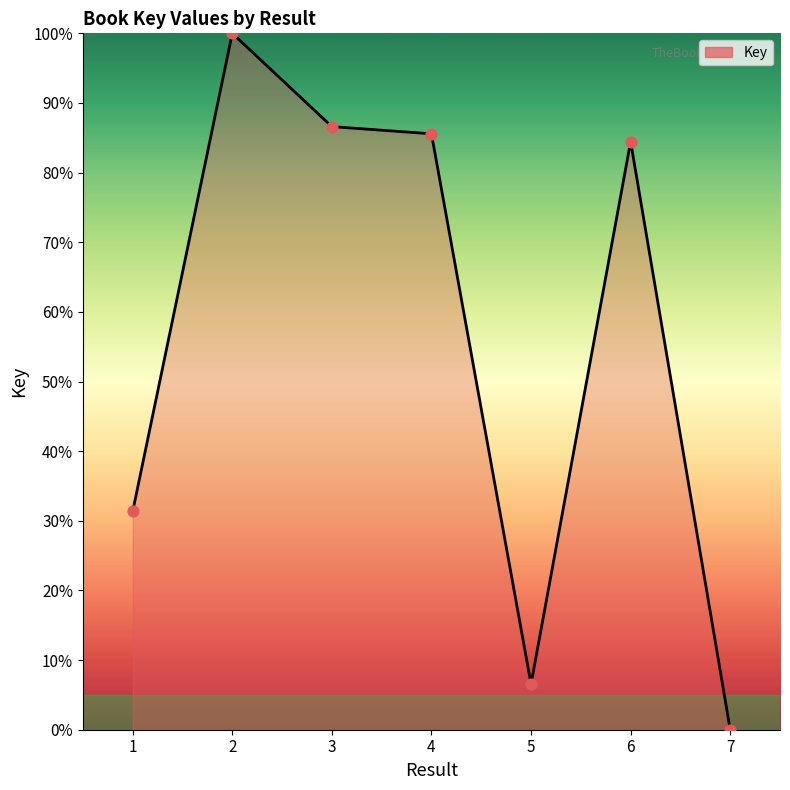

What is the change in value from 1 to 4?

+54.2